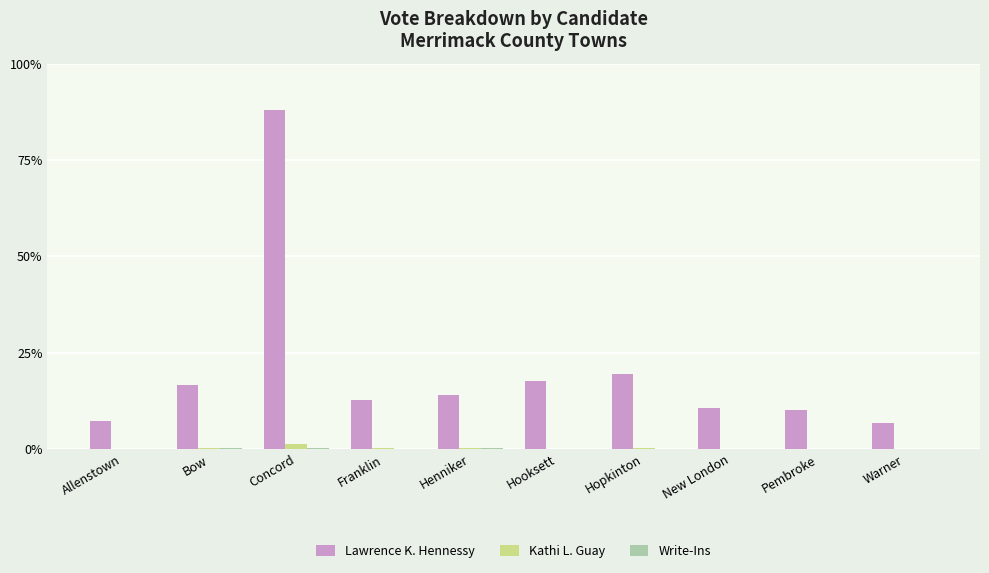

Are the bars grouped side by side (vs. stacked)?

Yes